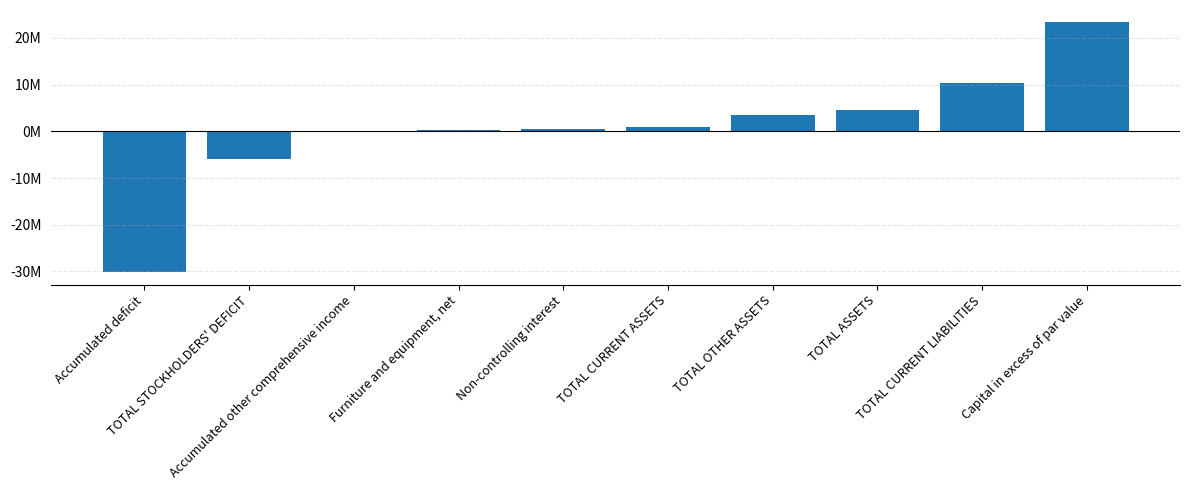

How many values are below zero?

2